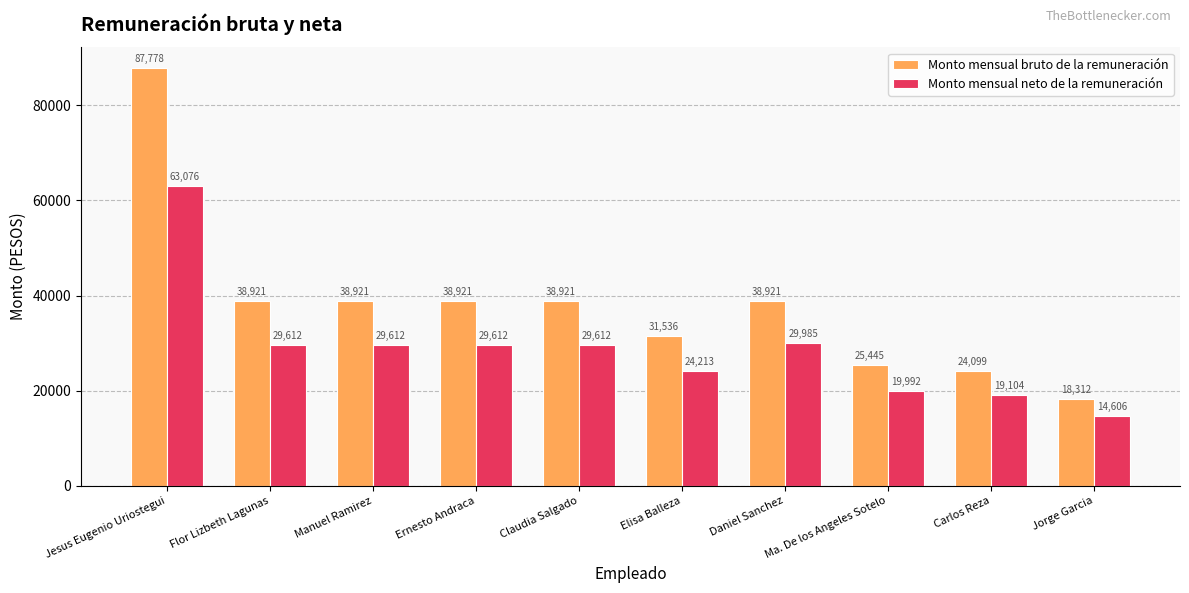

At which label is Monto mensual neto de la remuneración closest to 38841?

Daniel Sanchez